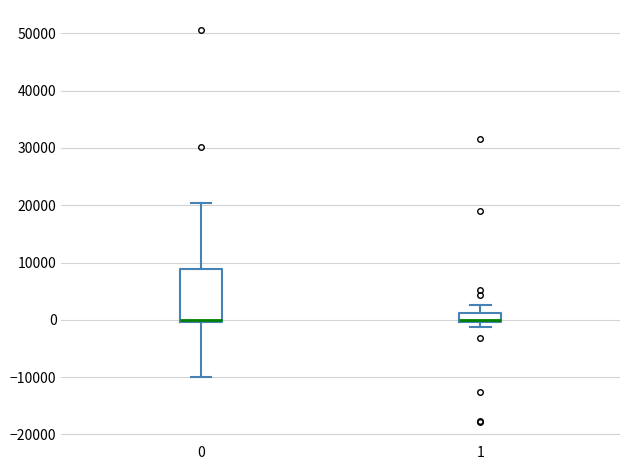

Reading left to right, transcribe this box plot: for each box, give where its median line is, the range the box spans, and where its two whiskers end, as read against the y-axis. The values are not printed on the chart, so give them approximately, as read against the axis.

0: median 0 (just above the box's lower edge), box 0 to 9000, whiskers -10000 to 20000
1: median 0 (just above the box's lower edge), box 0 to 1000, whiskers -1000 to 3000